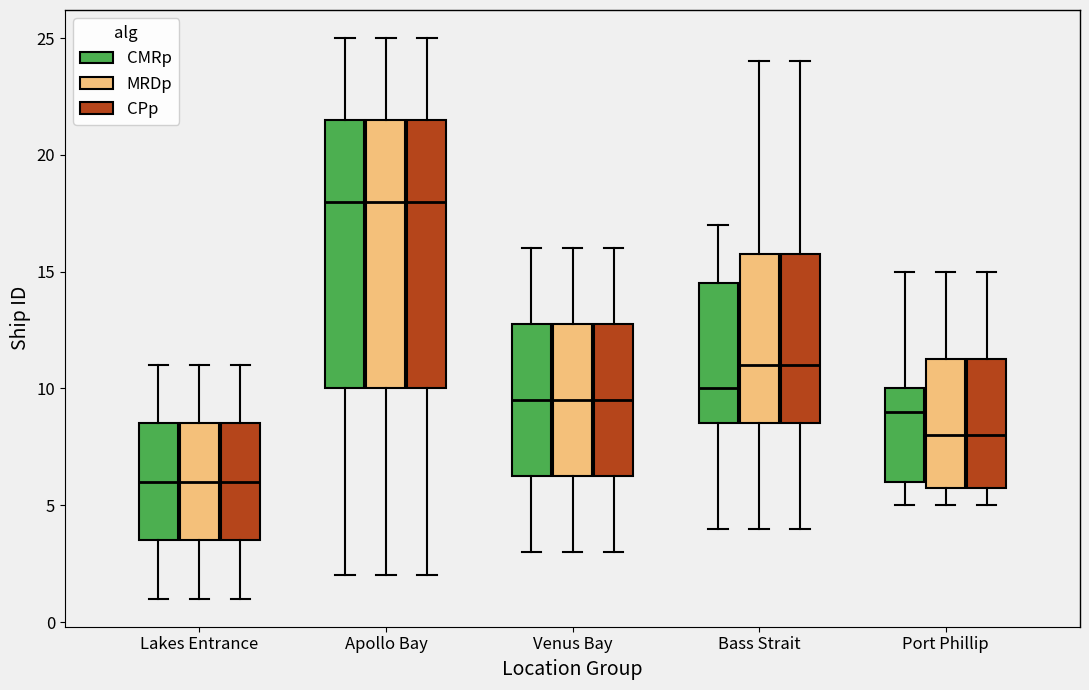

Where does the upper whisker of the box for Port Phillip (MRDp) end on the y-axis? The values are not printed on the chart, so give them approximately, as read against the axis.

15.0